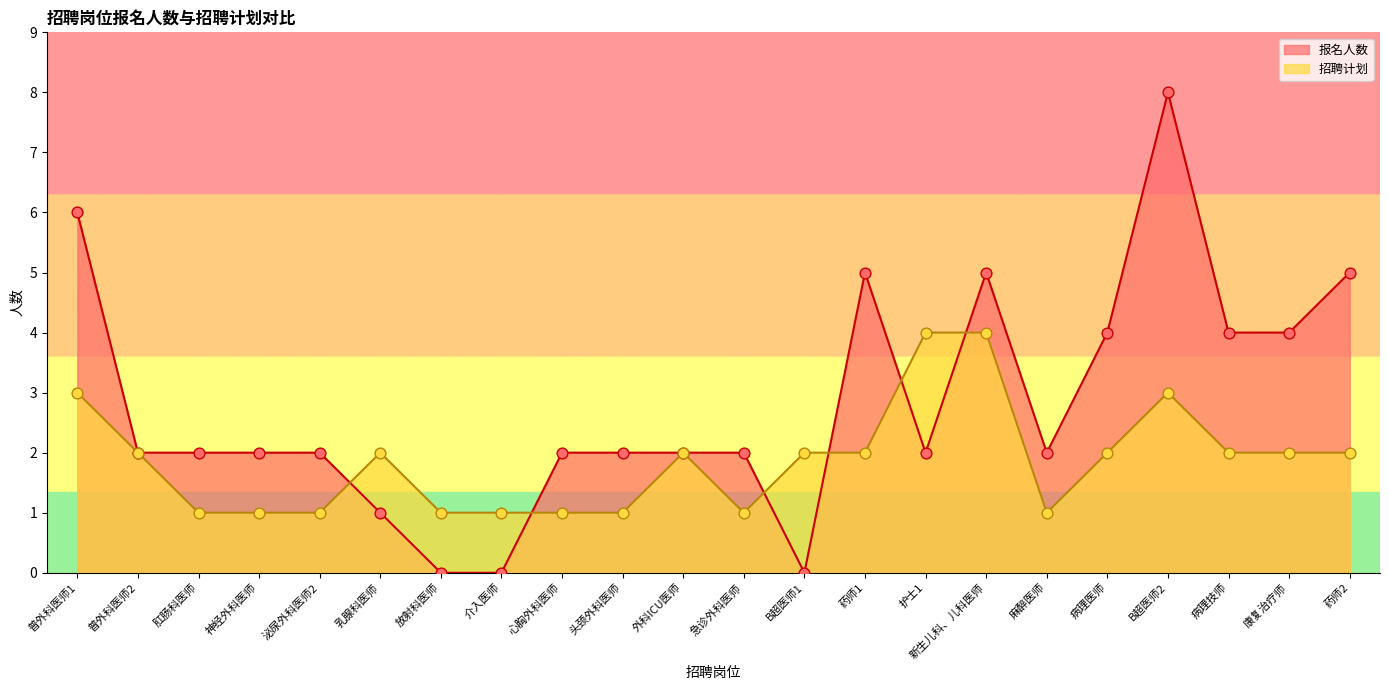

At which category is the sum across all series the highest?

B超医师2